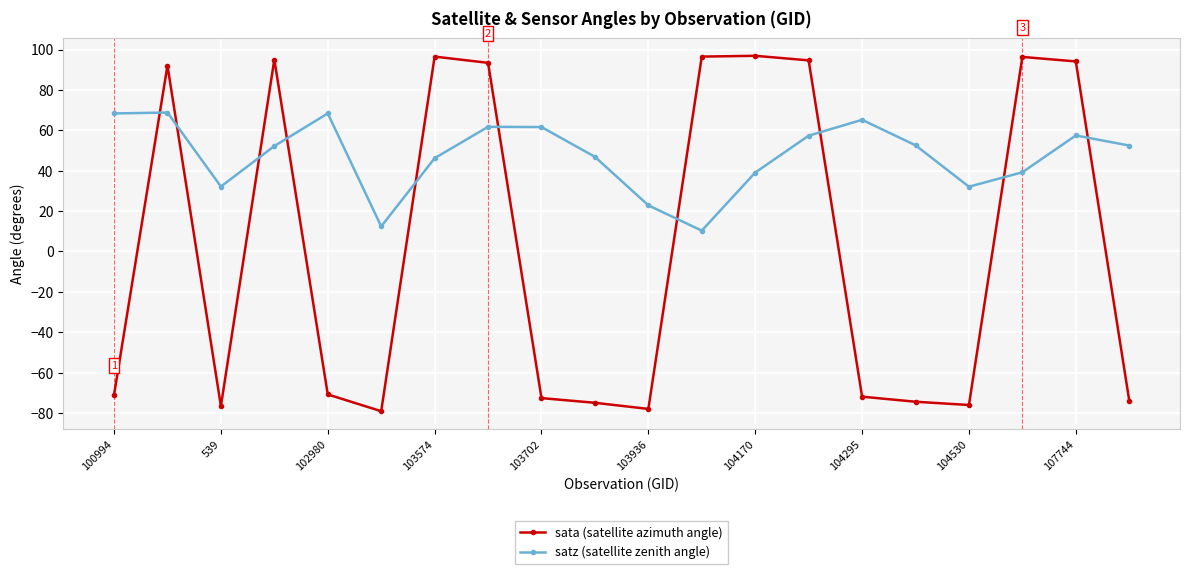

What is the value of the sata (satellite azimuth angle) point at the 17th from the left?

-76.0